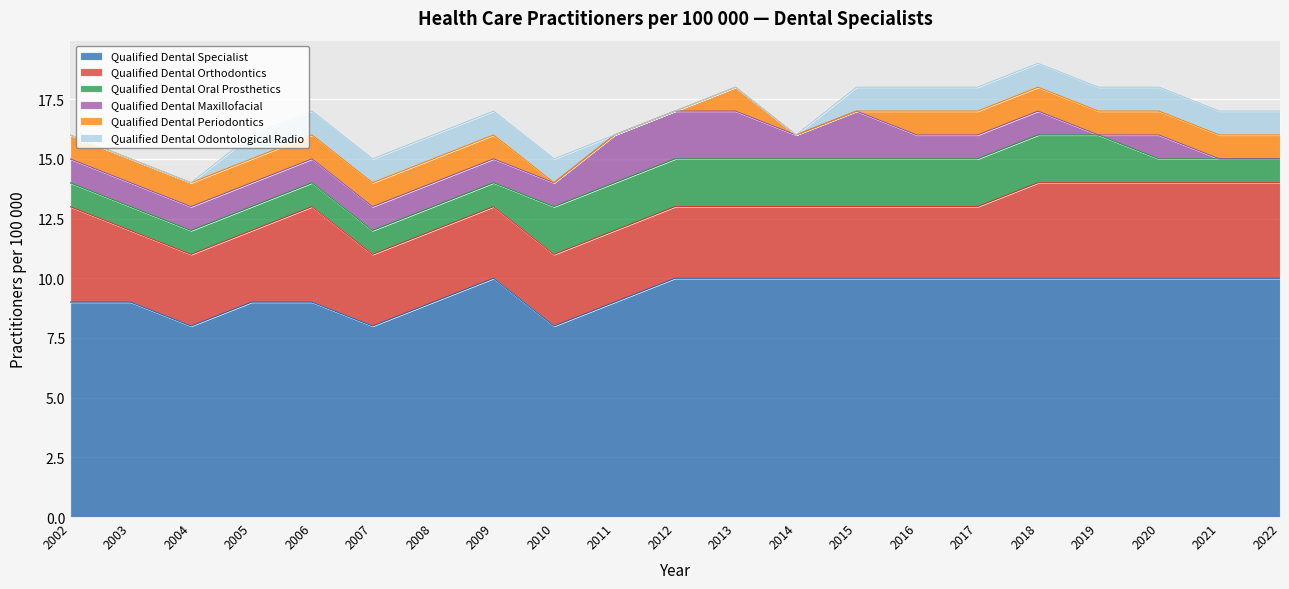

How many series are shown in this chart?

6